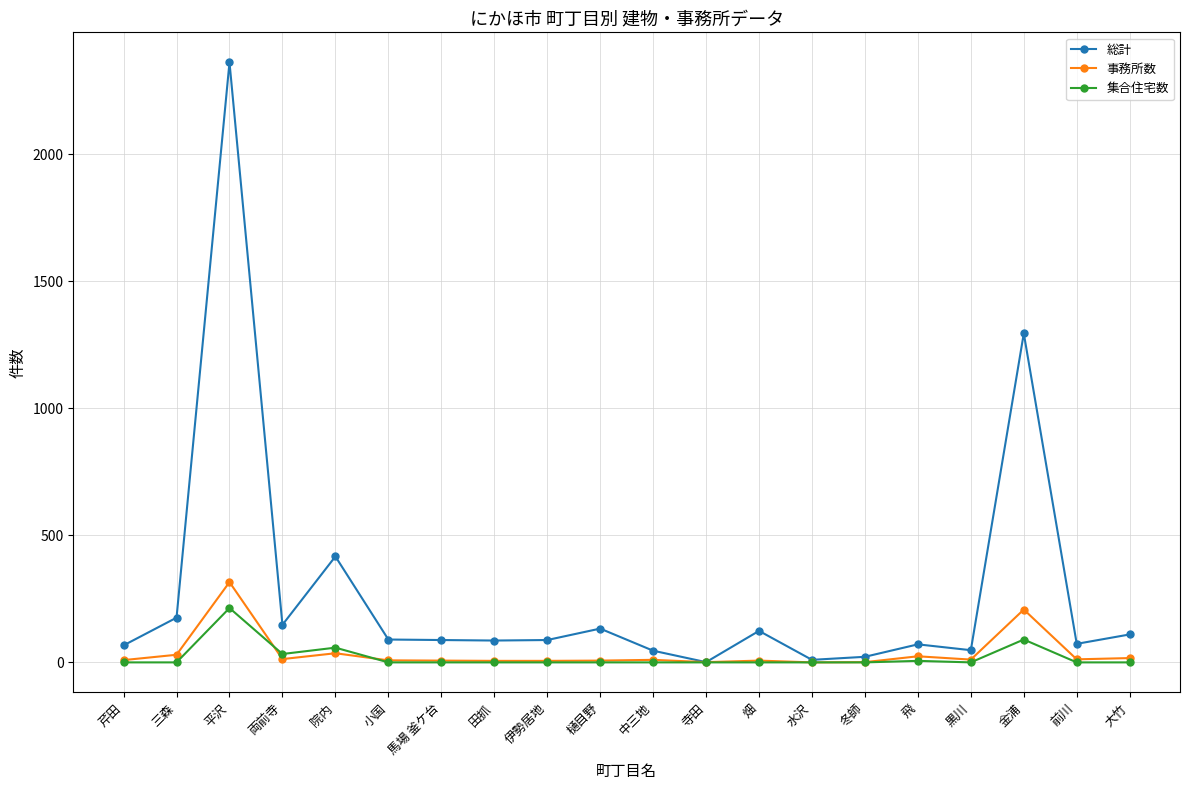

Is it true that 総計 equals 1 at 寺田?

True